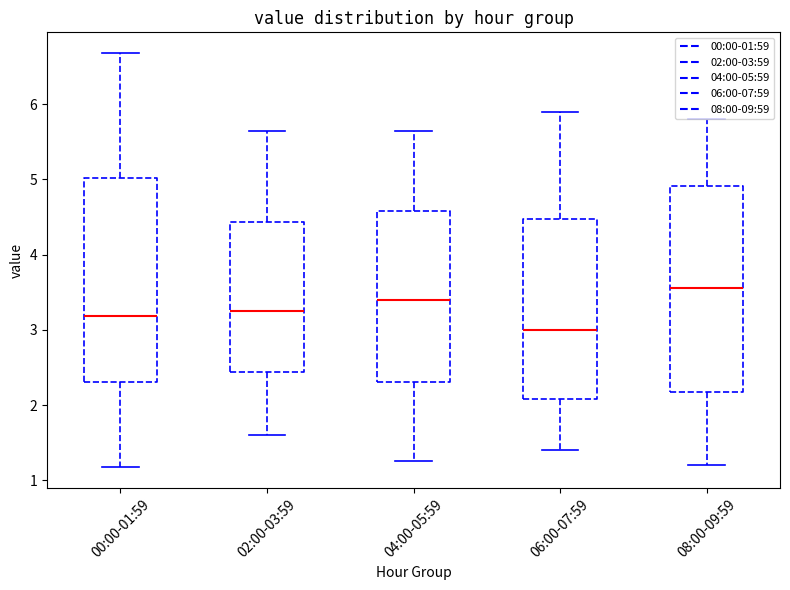

Reading left to right, read every box against the y-axis: the position of its median line, the range the box covers, and the ends of its whiskers. The values are not printed on the chart, so give them approximately, as read against the axis.

00:00-01:59: median 3.2, box 2.3 to 5.0, whiskers 1.2 to 6.7
02:00-03:59: median 3.3, box 2.4 to 4.4, whiskers 1.6 to 5.7
04:00-05:59: median 3.4, box 2.3 to 4.6, whiskers 1.3 to 5.7
06:00-07:59: median 3.0, box 2.1 to 4.5, whiskers 1.4 to 5.9
08:00-09:59: median 3.6, box 2.2 to 4.9, whiskers 1.2 to 5.8